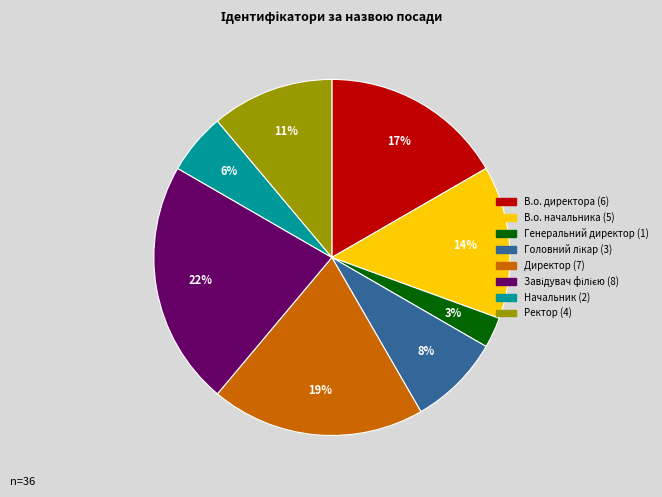

The В.о. начальника slice represents 14% of the pie. True or false?

True